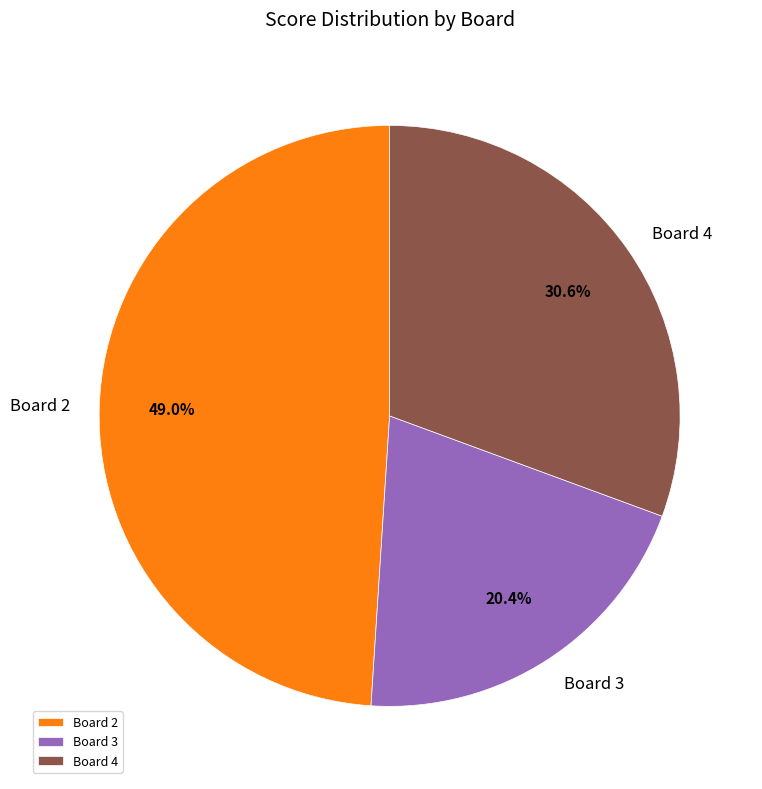

Do Board 3 and Board 4 together represent more than half of the pie?

Yes